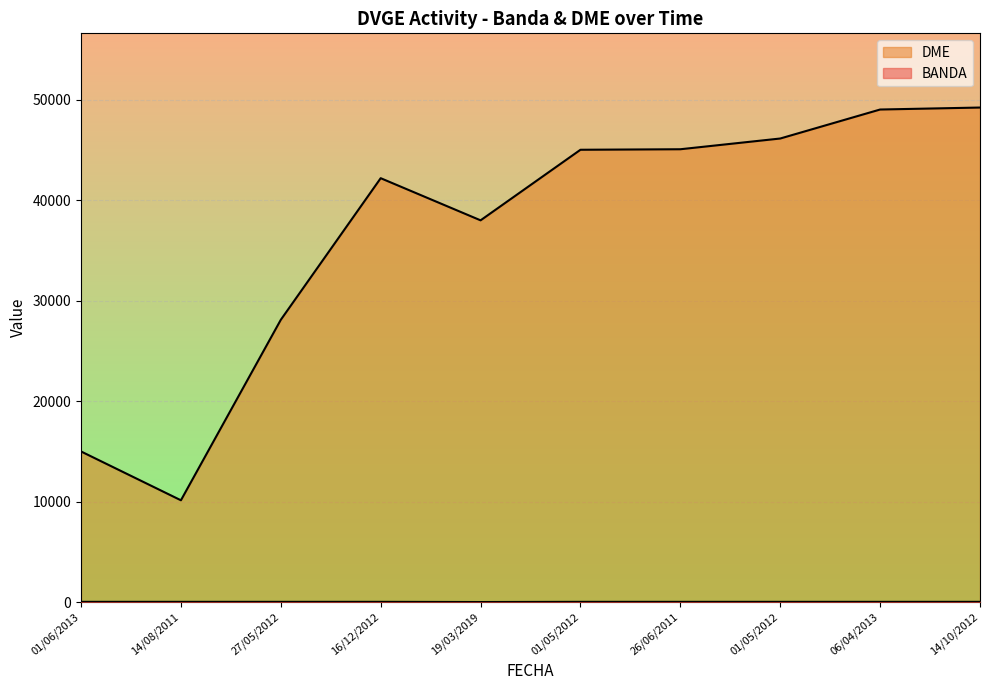

How many lines are shown in the chart?

2